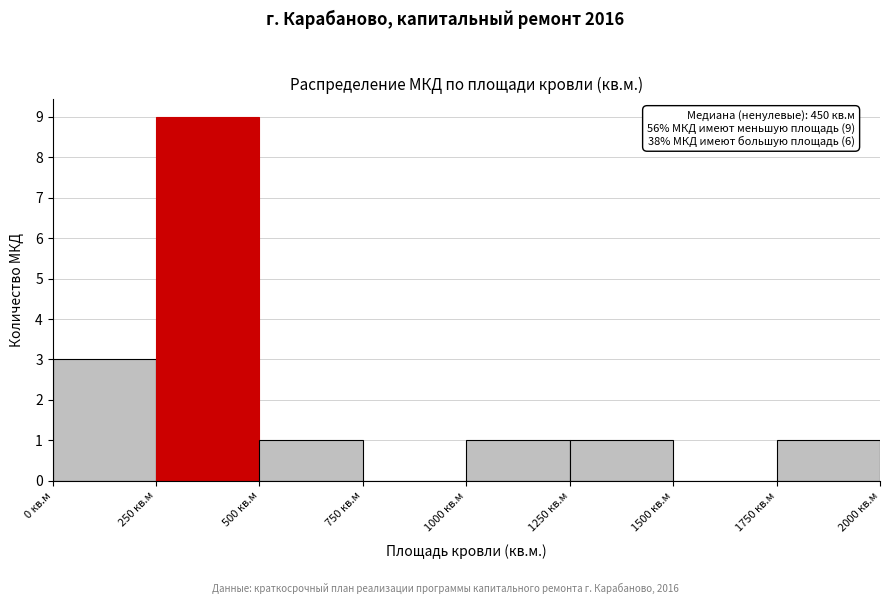

Over which range of the x-axis is the bar tallest?

250 to 500